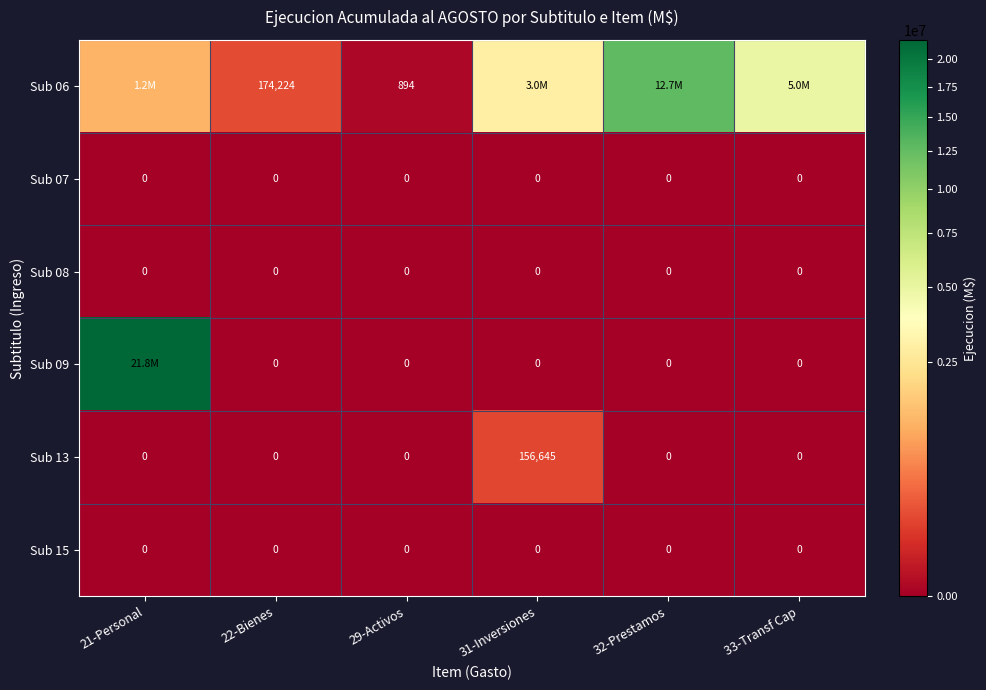

What is the difference between the maximum and minimum values in the Sub 13 series?

156645